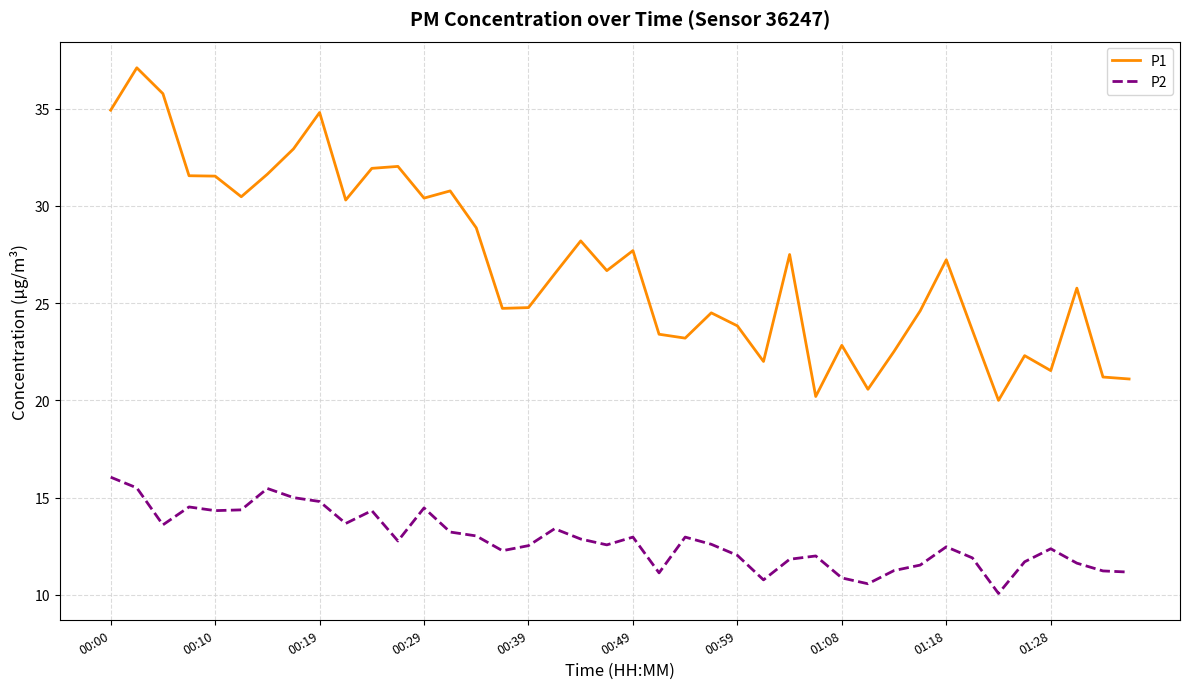

What is the sum of all P1 values?

1081.5